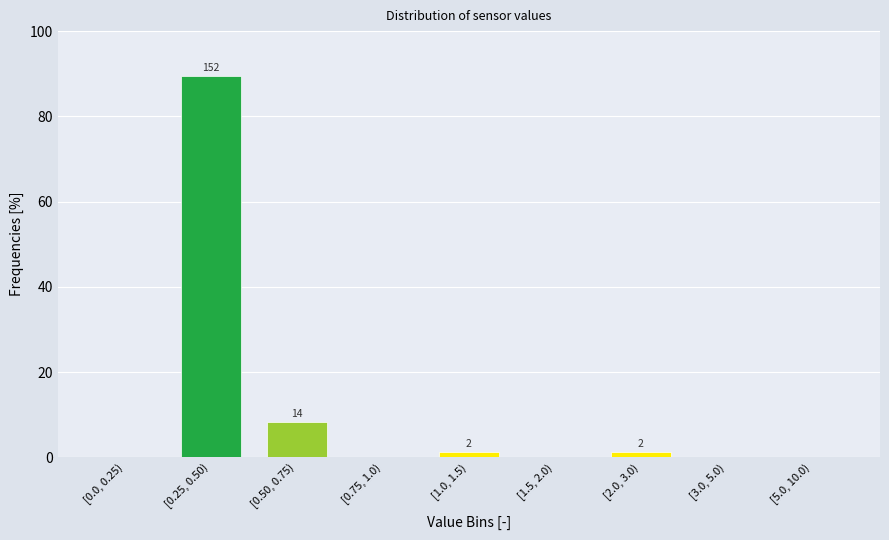

Reading left to right, what are all the values shown in this chart?

[0.0, 0.25)=0.0	[0.25, 0.50)=89.4	[0.50, 0.75)=8.2	[0.75, 1.0)=0.0	[1.0, 1.5)=1.2	[1.5, 2.0)=0.0	[2.0, 3.0)=1.2	[3.0, 5.0)=0.0	[5.0, 10.0)=0.0